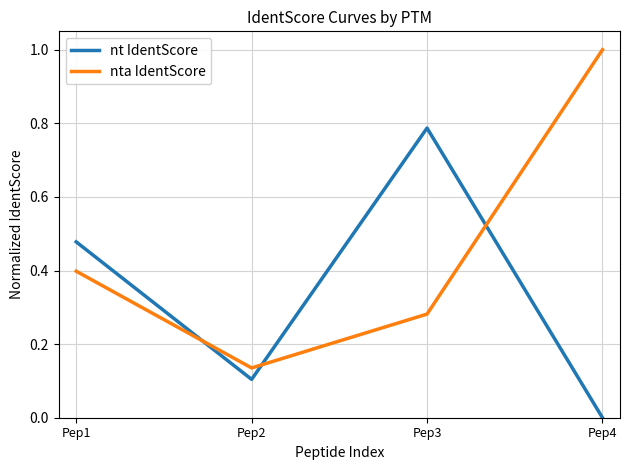

Where is the first local minimum for nta IdentScore?

Pep2